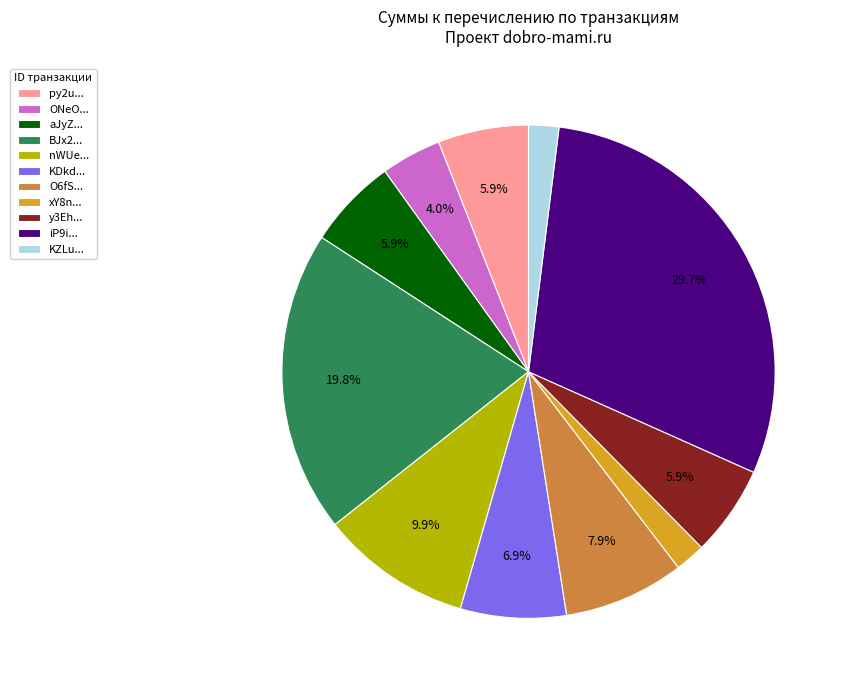

Is there any slice that represents more than half of the pie?

No